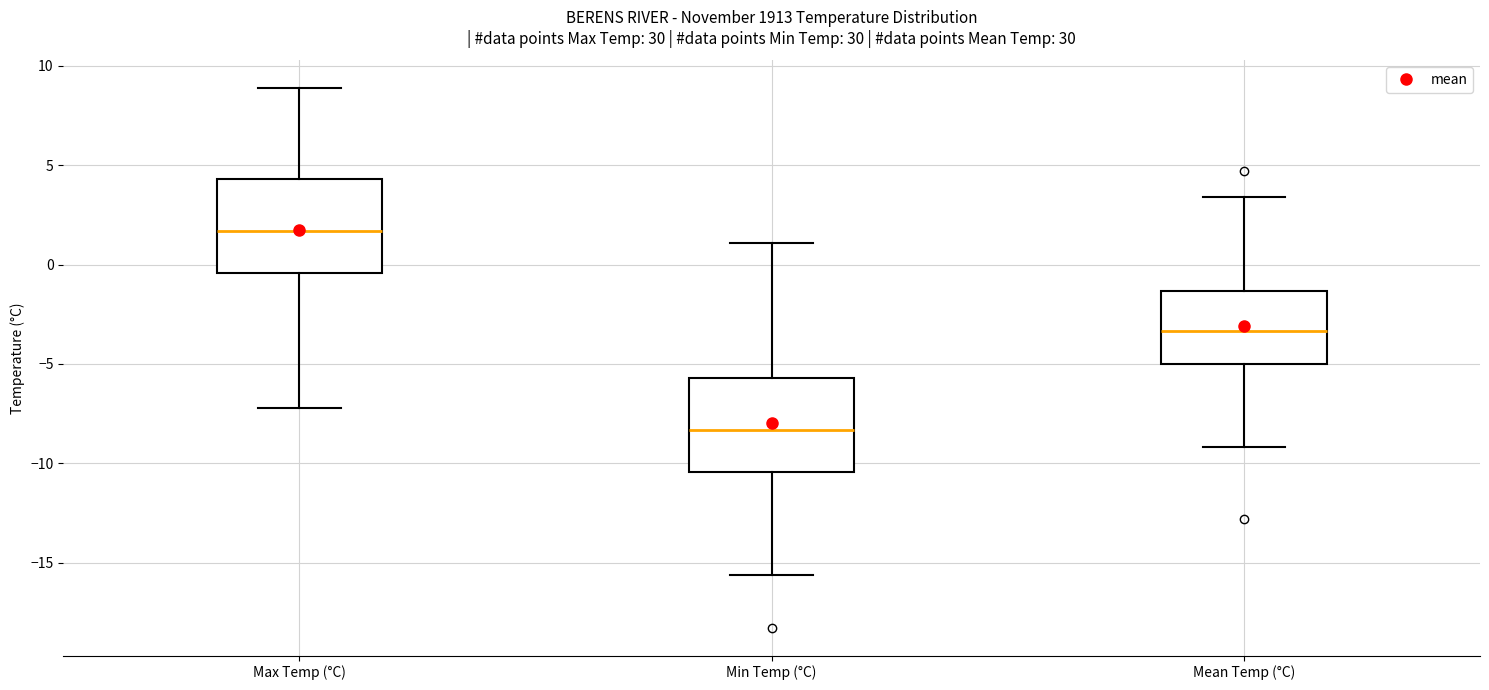

Reading left to right, transcribe this box plot: for each box, give where its median line is, the range the box spans, and where its two whiskers end, as read against the y-axis. The values are not printed on the chart, so give them approximately, as read against the axis.

Max Temp (°C): median 1.5, box -0.5 to 4.5, whiskers -7.0 to 9.0
Min Temp (°C): median -8.5, box -10.5 to -5.5, whiskers -15.5 to 1.0
Mean Temp (°C): median -3.5, box -5.0 to -1.5, whiskers -9.0 to 3.5